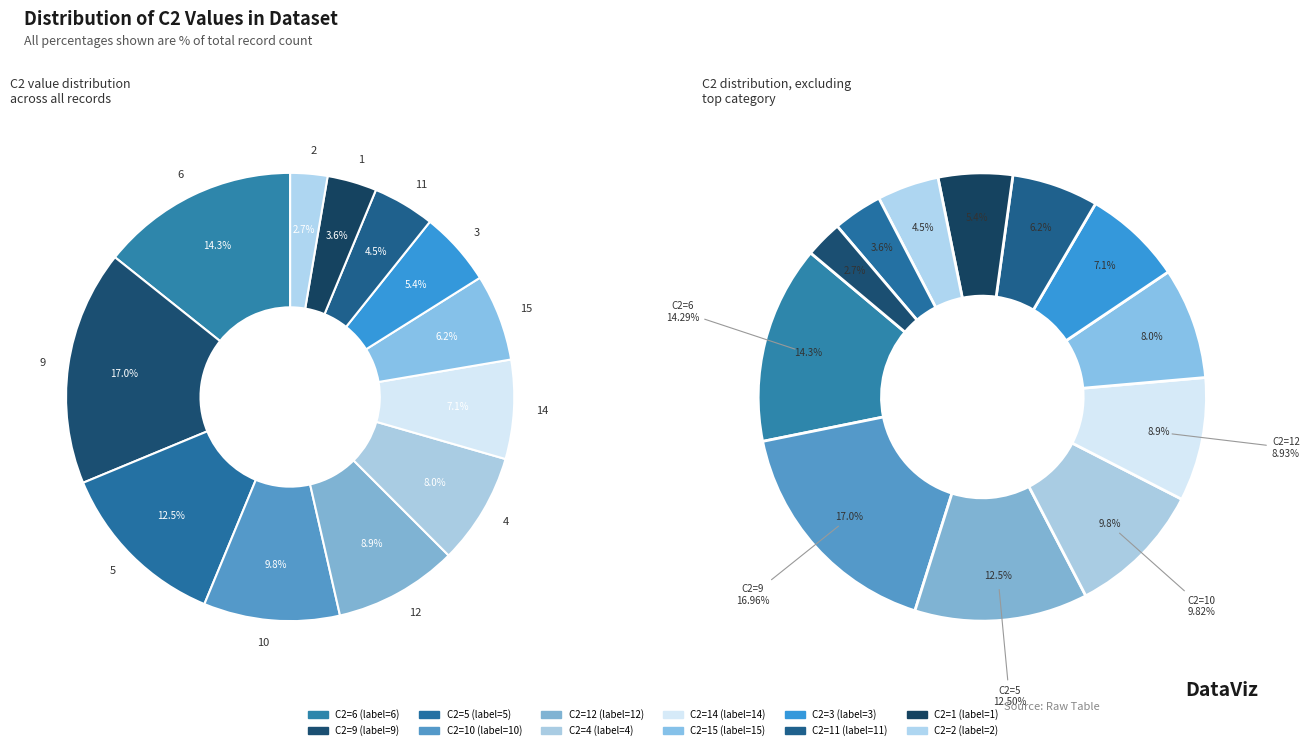

Is it true that 9 is 5% of the pie?

False